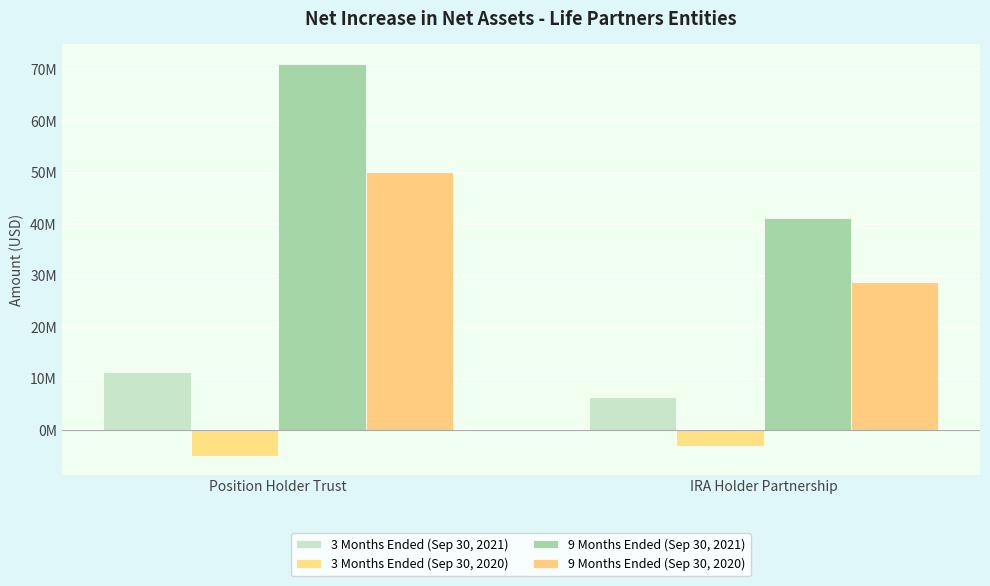

Does the chart contain stacked bars?

No